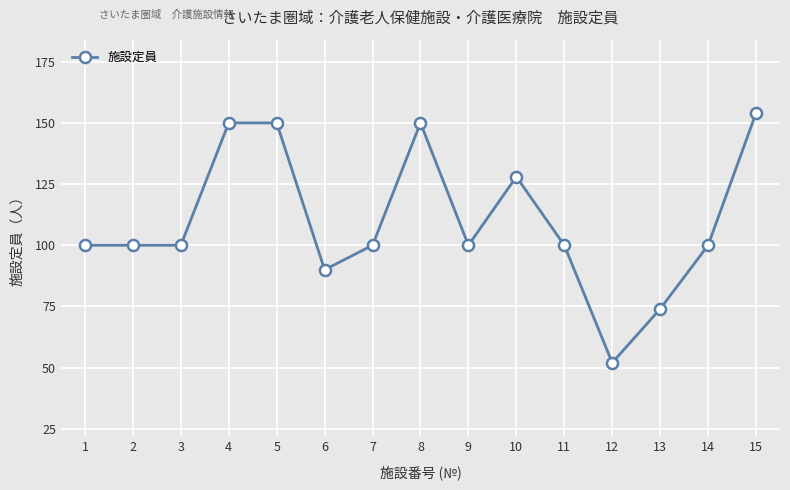

What value does the data have at 9?

100